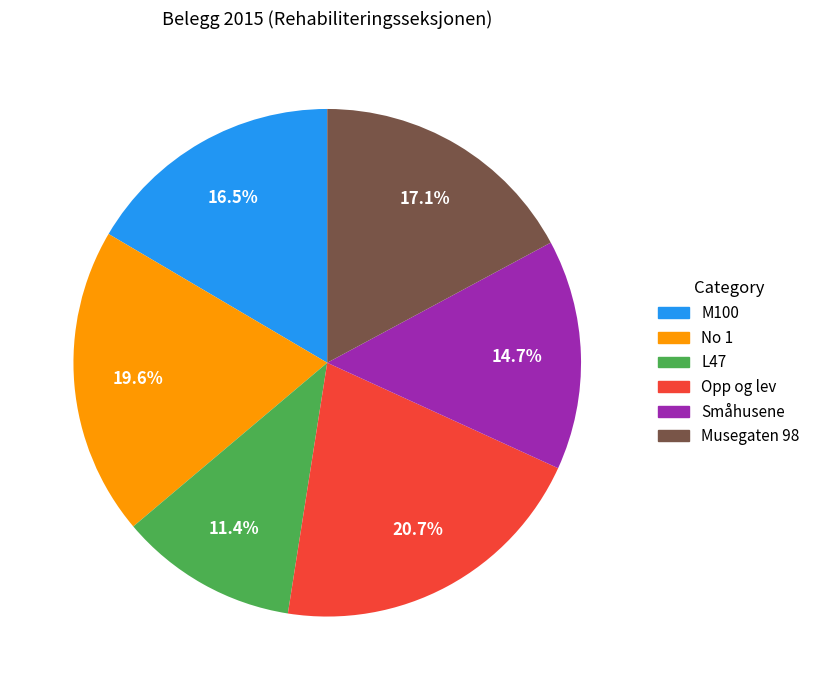

What is the smallest slice in the pie chart?

L47